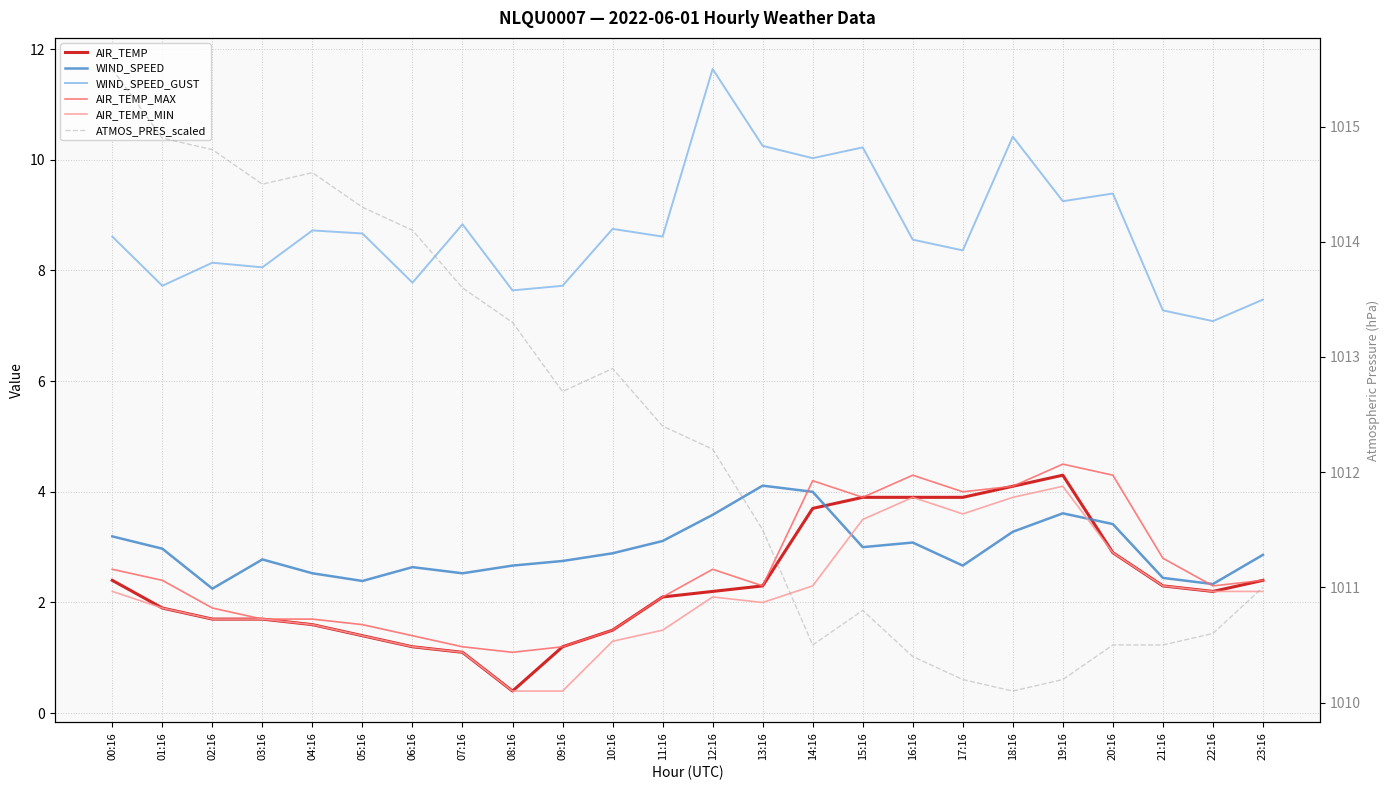

True or false: WIND_SPEED and ATMOS_PRES_scaled intersect in this chart.

False